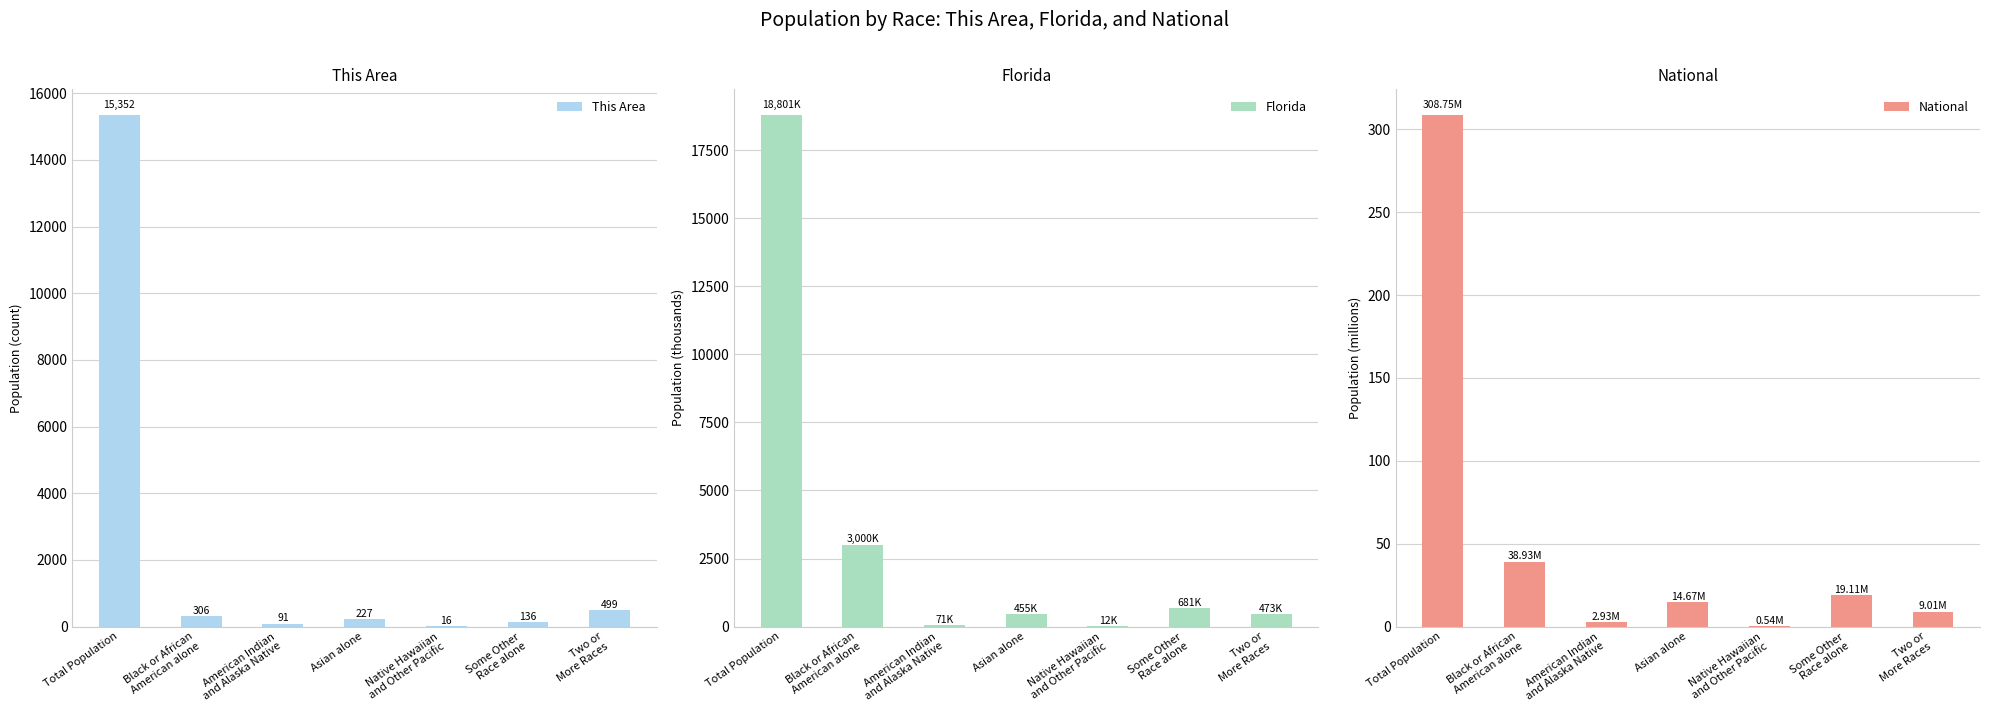

Rank the categories by This Area value from lowest to highest.

Native Hawaiian
and Other Pacific, American Indian
and Alaska Native, Some Other
Race alone, Asian alone, Black or African
American alone, Two or
More Races, Total Population